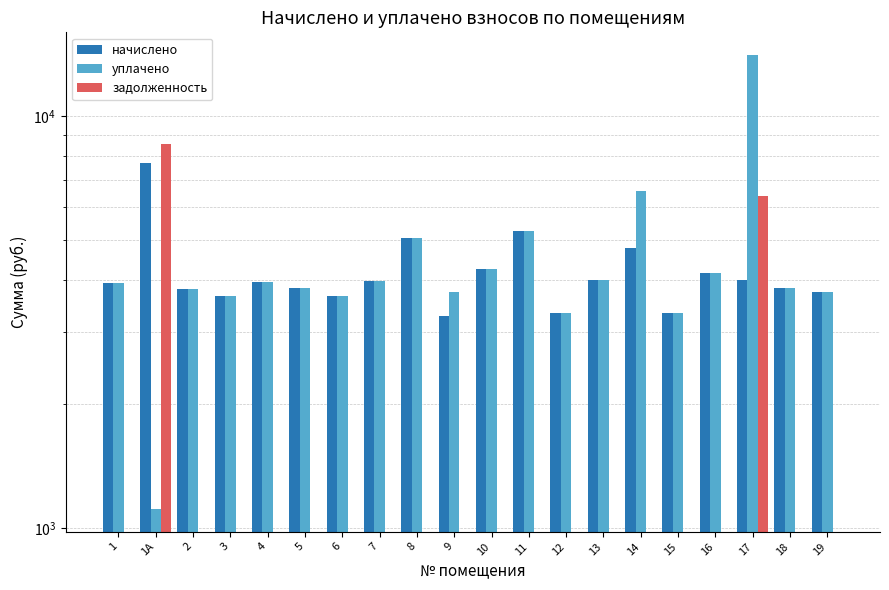

Which category has the lowest value across all series?

1